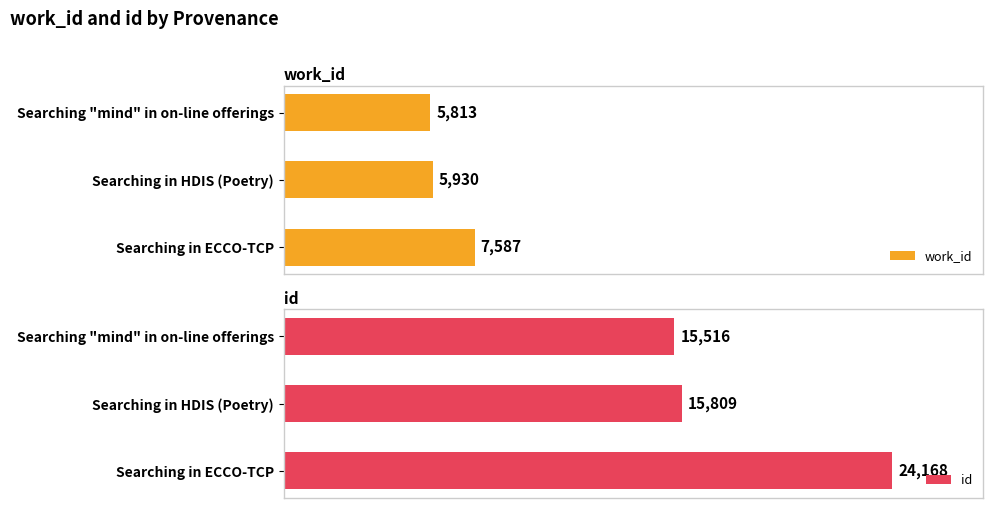

At which label is work_id closest to 6700?

Searching in HDIS (Poetry)